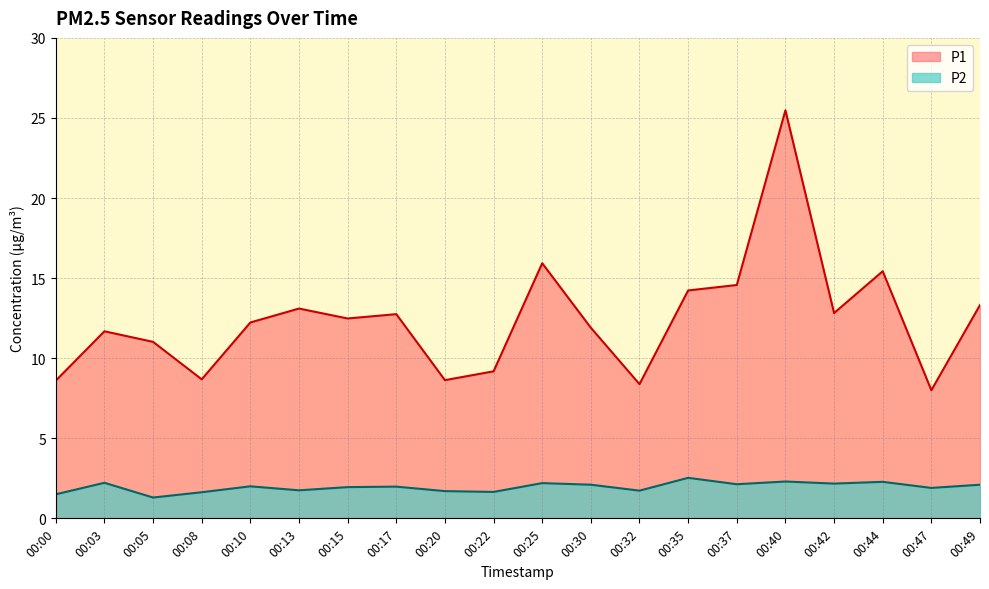

What is the sum of all P2 values?

39.1